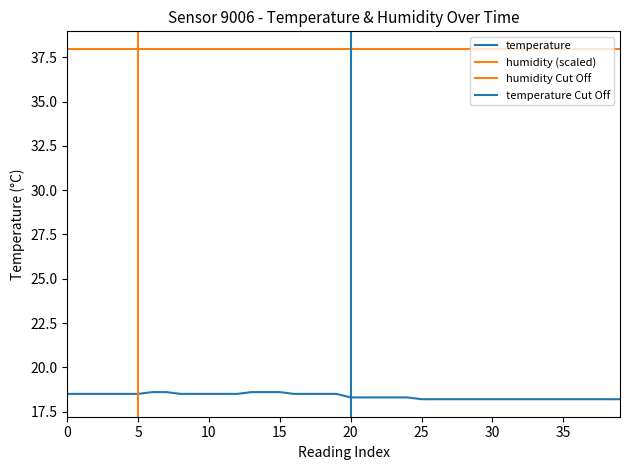

How many series are shown in this chart?

1